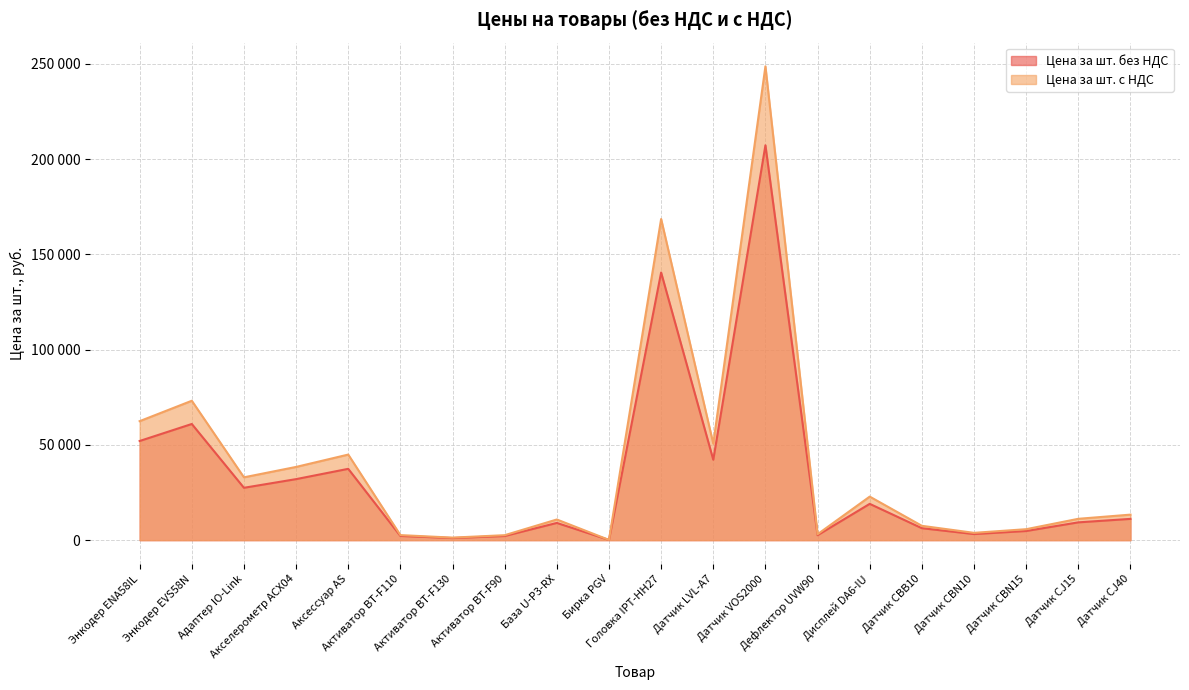

Does the chart display data point markers on the line(s)?

No